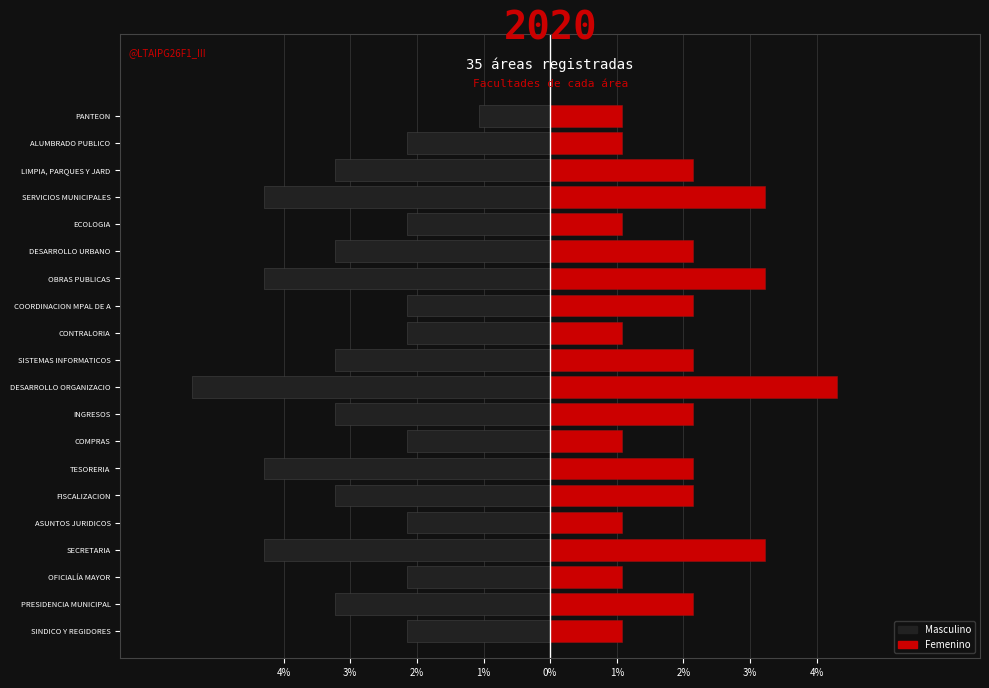

Is it true that Masculino equals -0.9 at SINDICO Y REGIDORES?

False